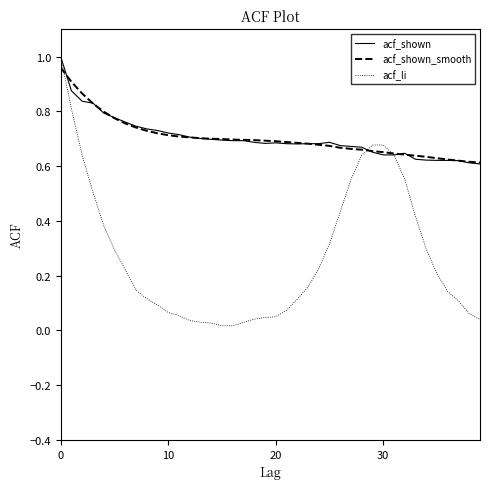

What are all the series names shown in the legend?

acf_shown, acf_shown_smooth, acf_li